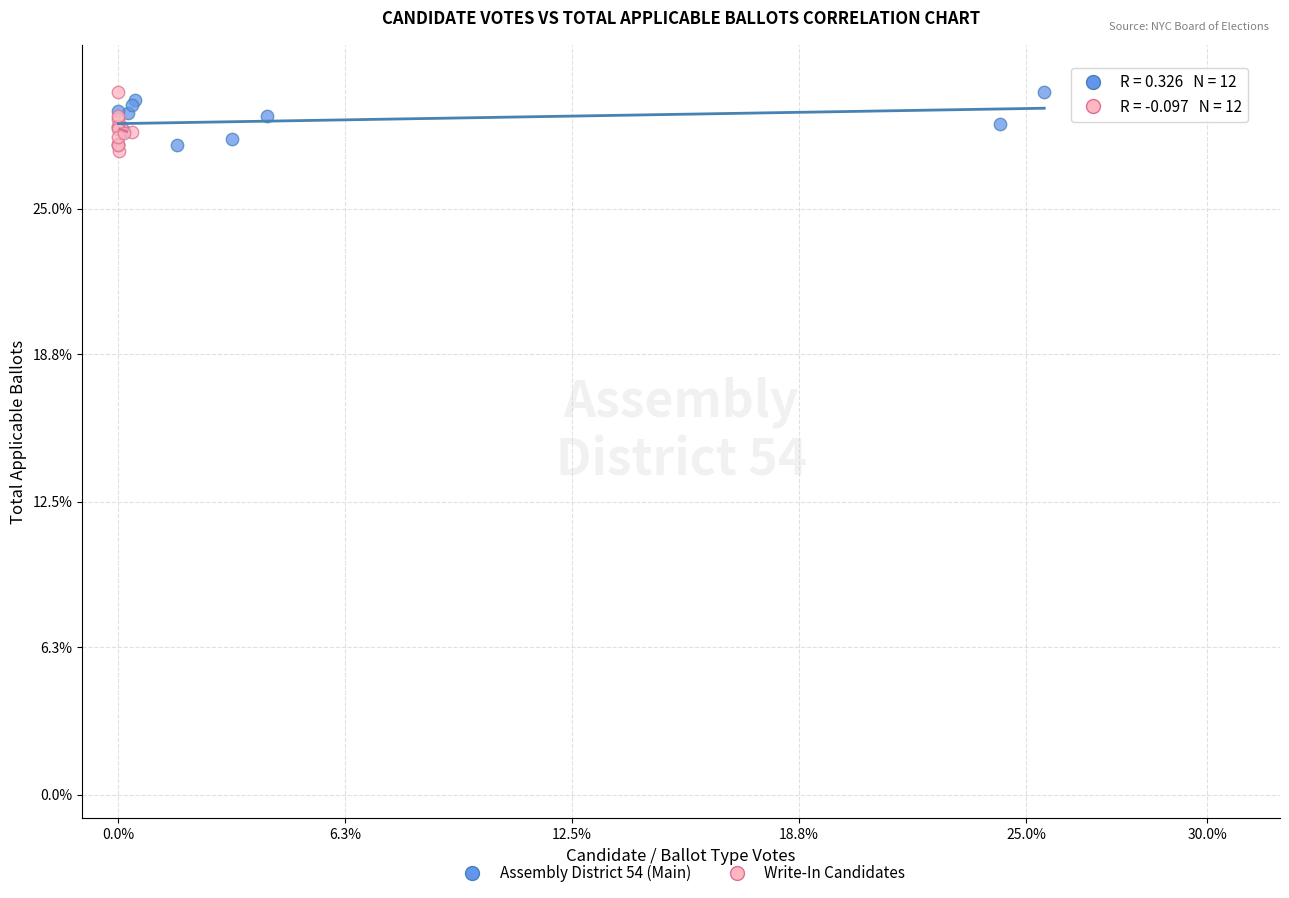

Which series has the widest spread of Y values?

Write-In Candidates